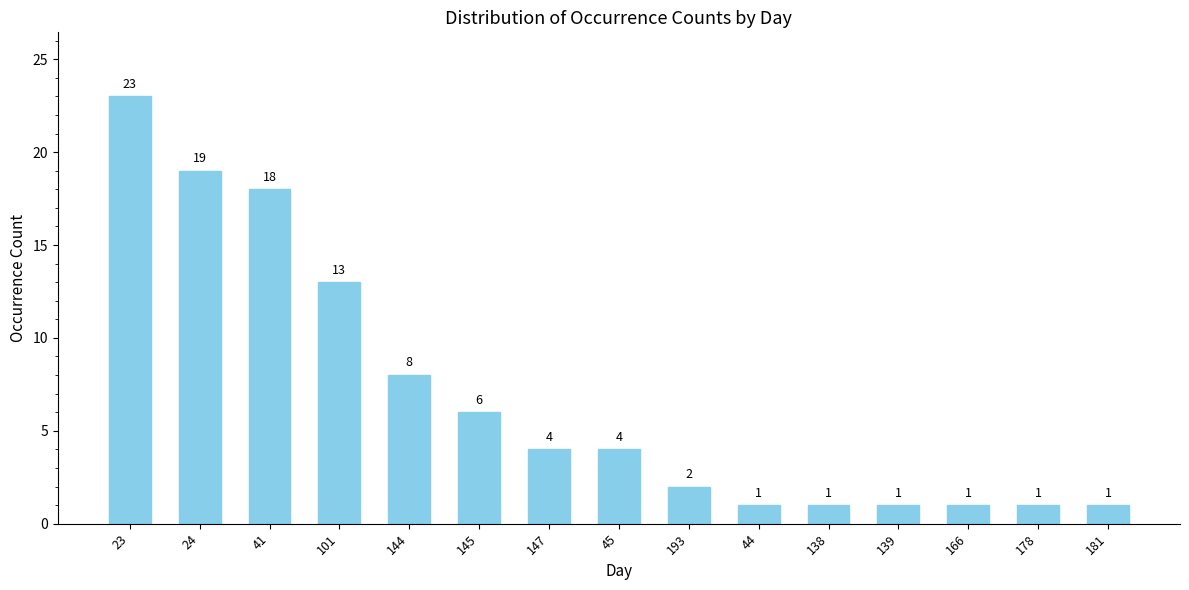

Where is the data nearest to the value 12?

101